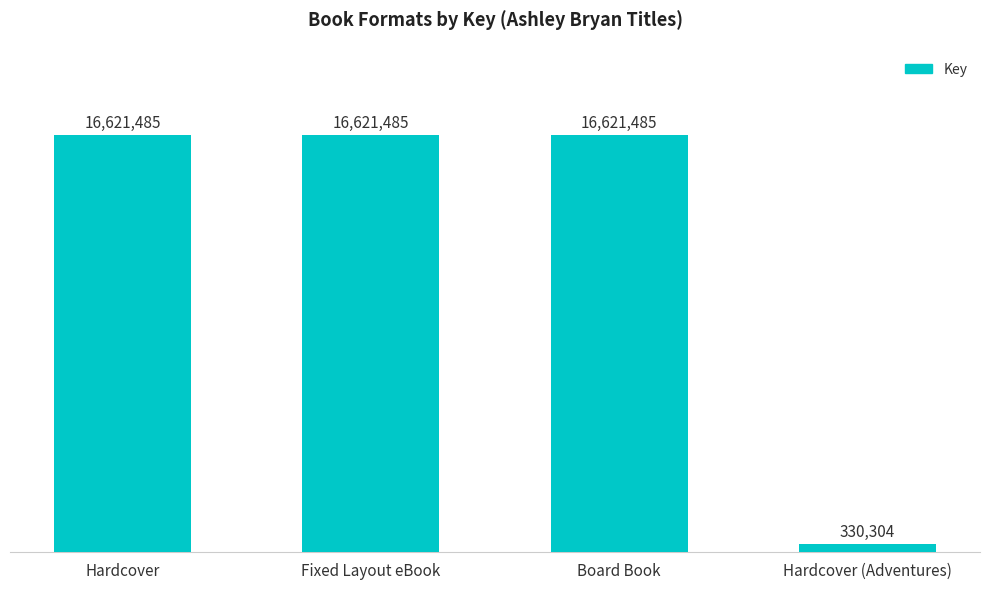

Which has a higher value, Hardcover or Fixed Layout eBook?

Hardcover